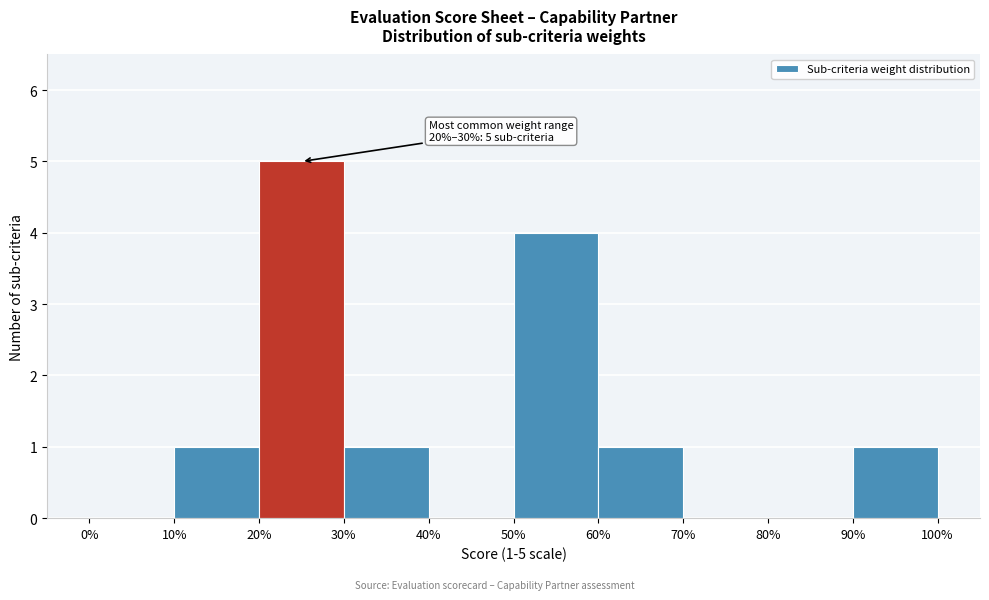

Which range on the x-axis has the tallest bar?

20% to 30%